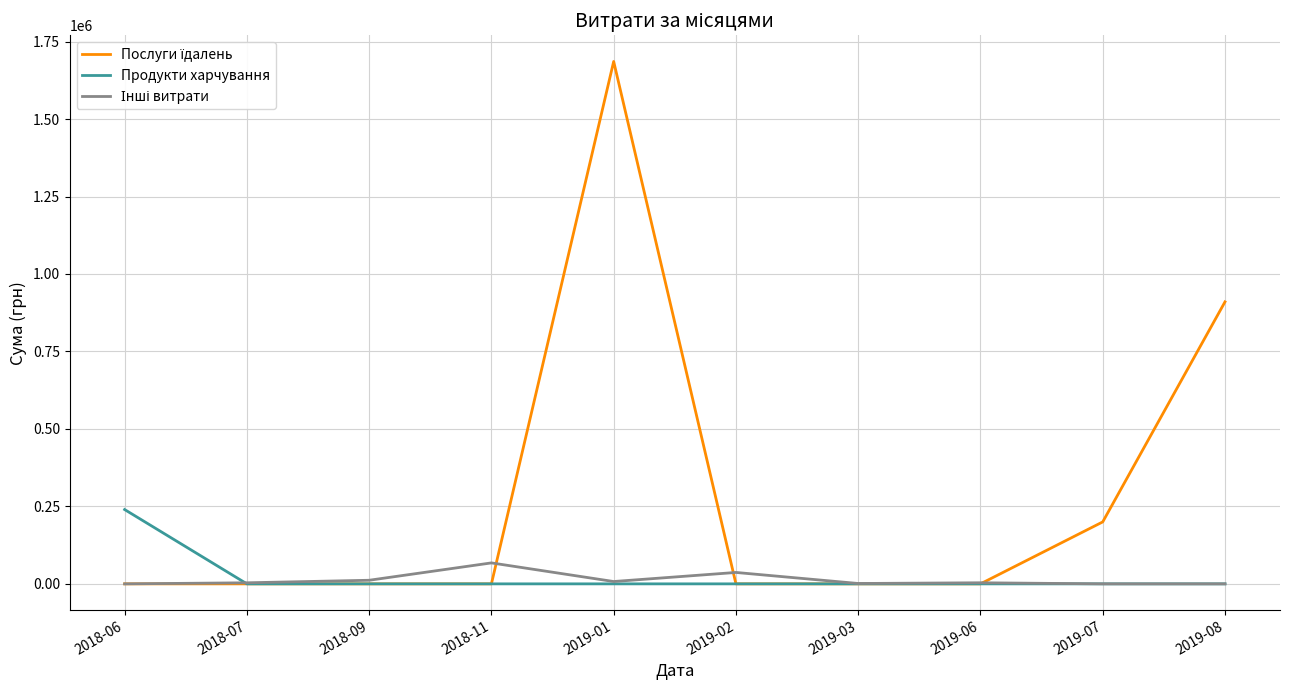

What is the maximum value shown in the chart?

1685843.0